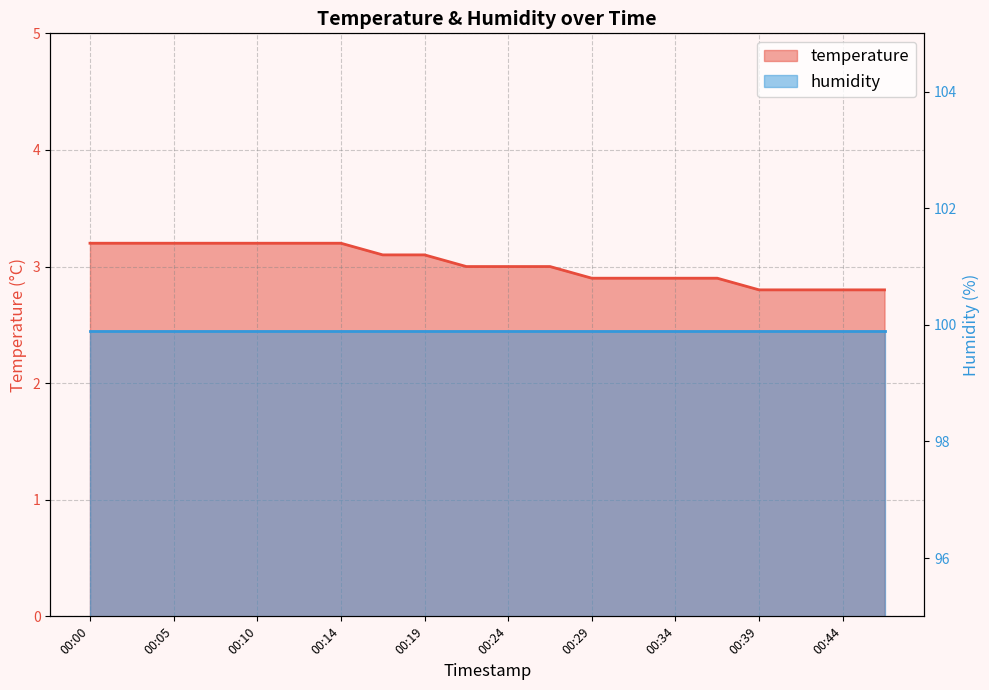

What is the value of the 17th point from the left?

2.8